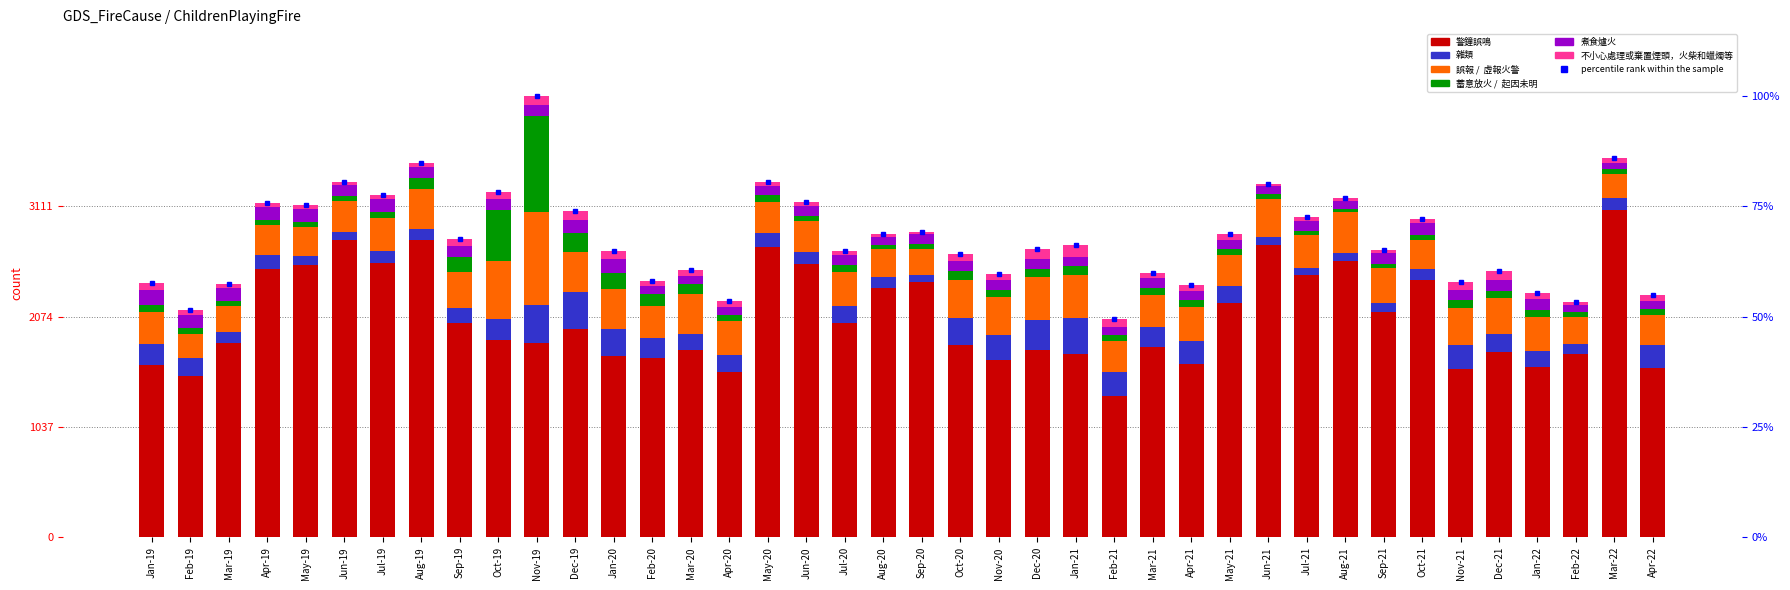

Is it true that 警鐘誤鳴 equals 2964 at Oct-19?

False